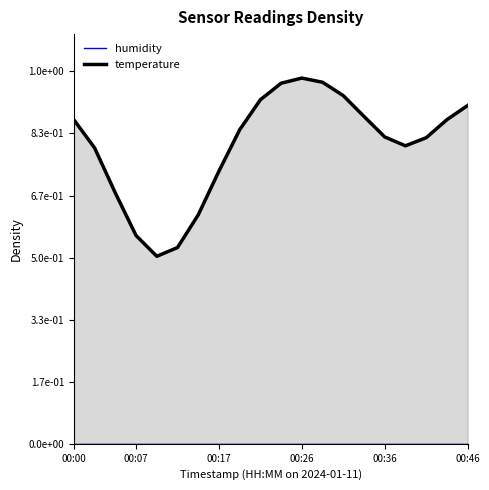

True or false: humidity and temperature cross at least once.

False